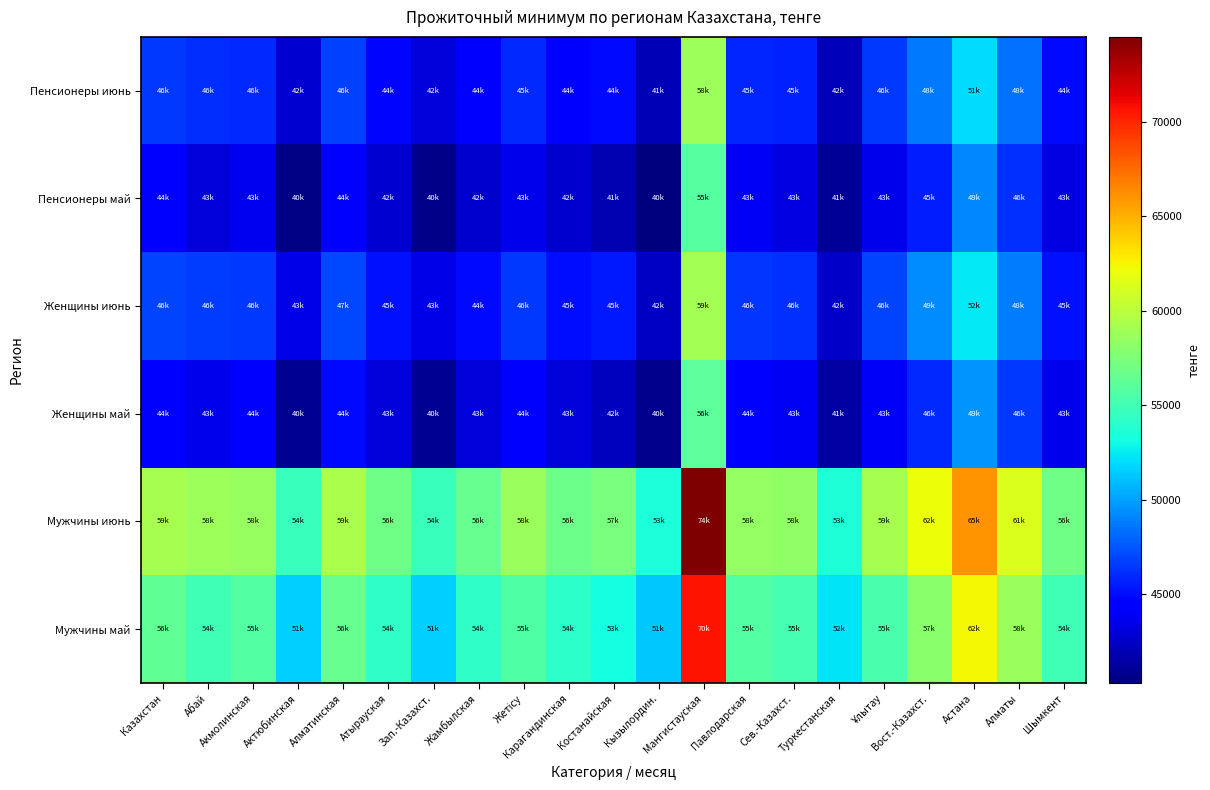

What is the spread (max minus min) of values at Вост.-Казахст.?

16526